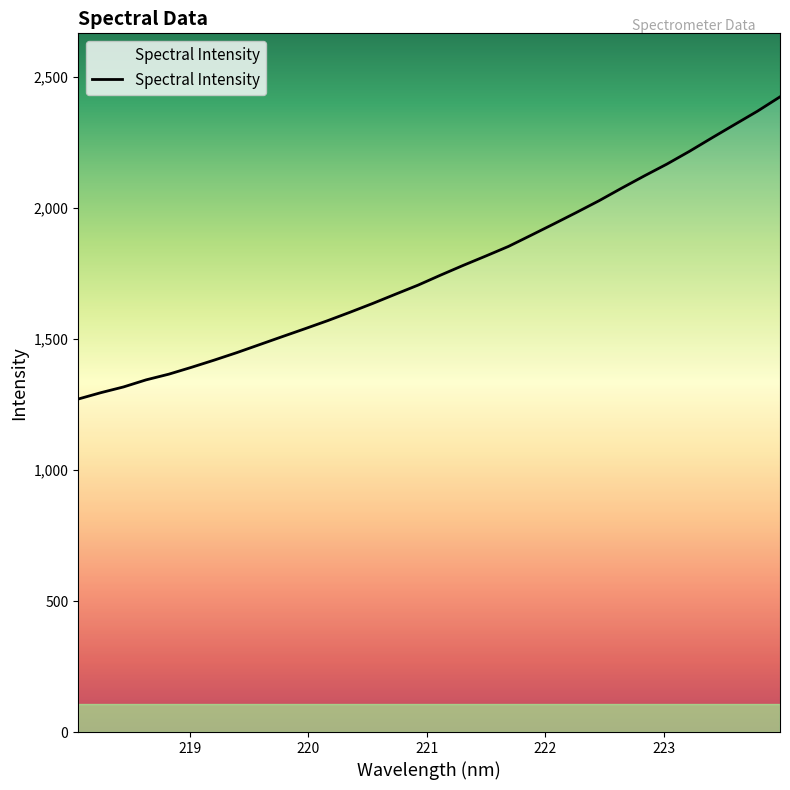

What is the minimum value shown in the chart?

1270.9